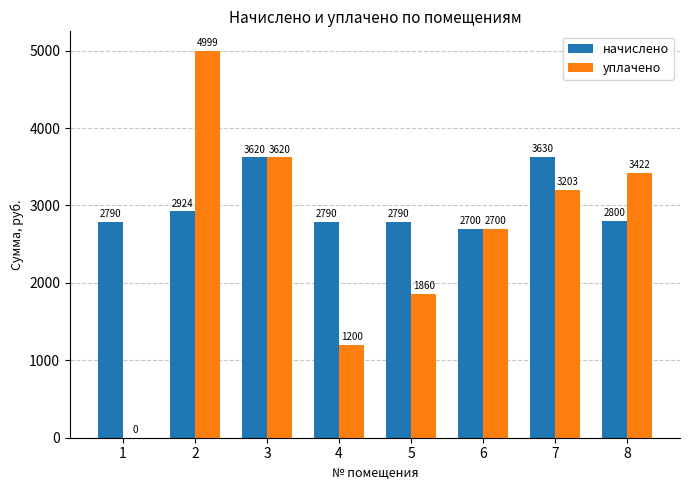

How many groups of bars are there?

8